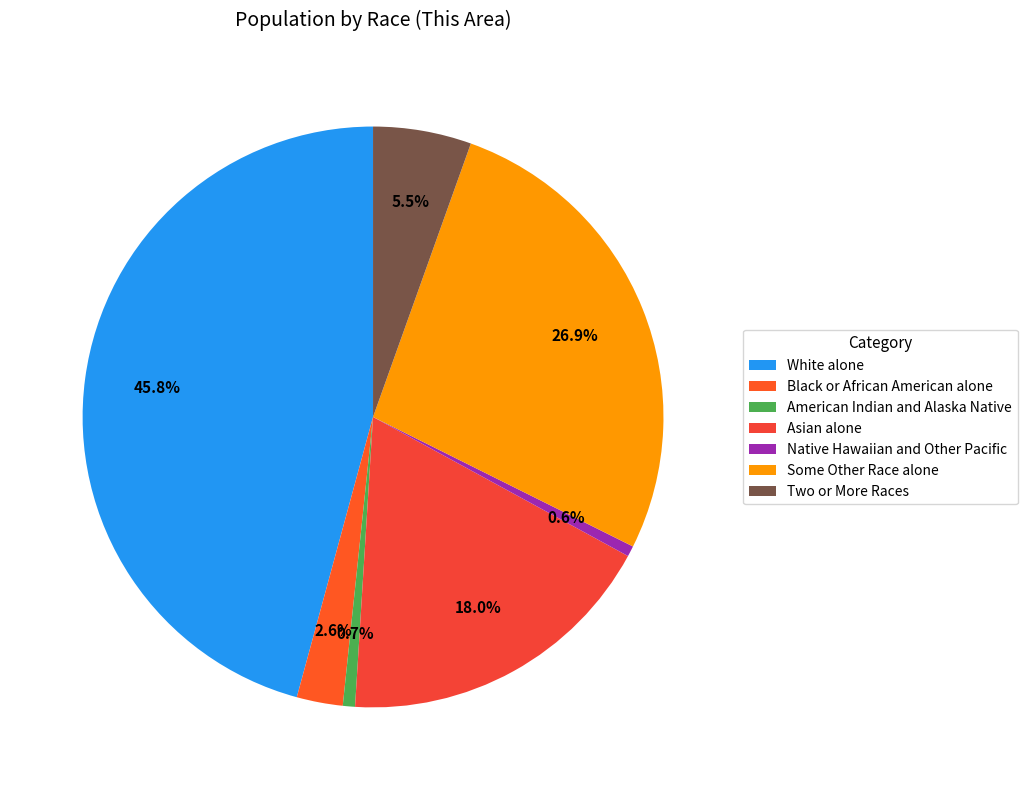

How many slices are in this pie chart?

7